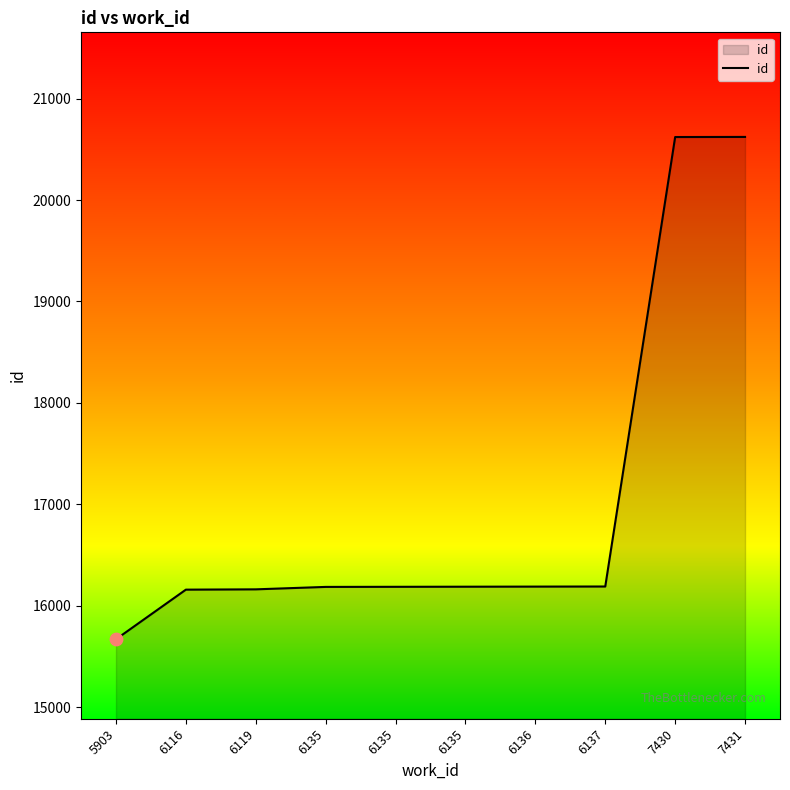

What is the change in value from 6135 to 7431?

+4434